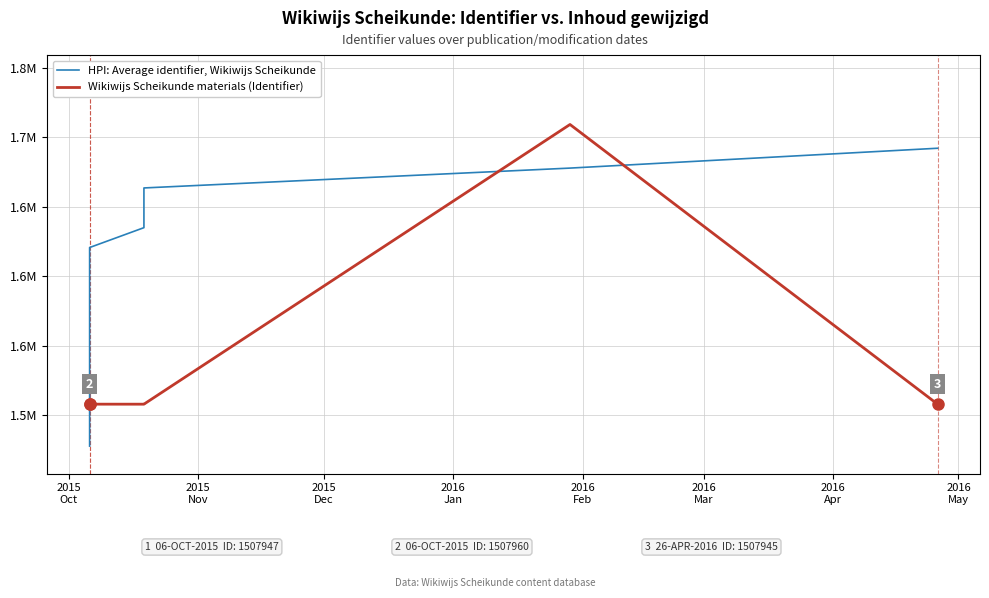

What is the difference between the maximum and second lowest values in the HPI: Average identifier, Wikiwijs Scheikunde series?

200057.8